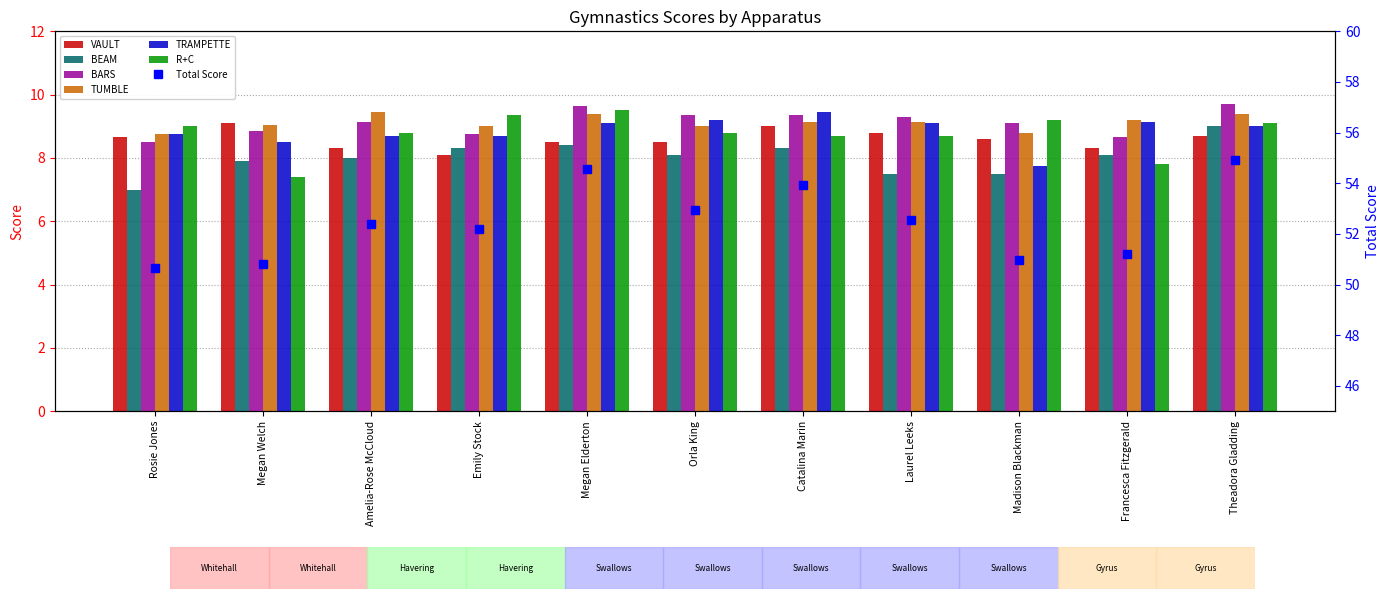

What is the difference between the maximum and second lowest values in the BEAM series?

1.5